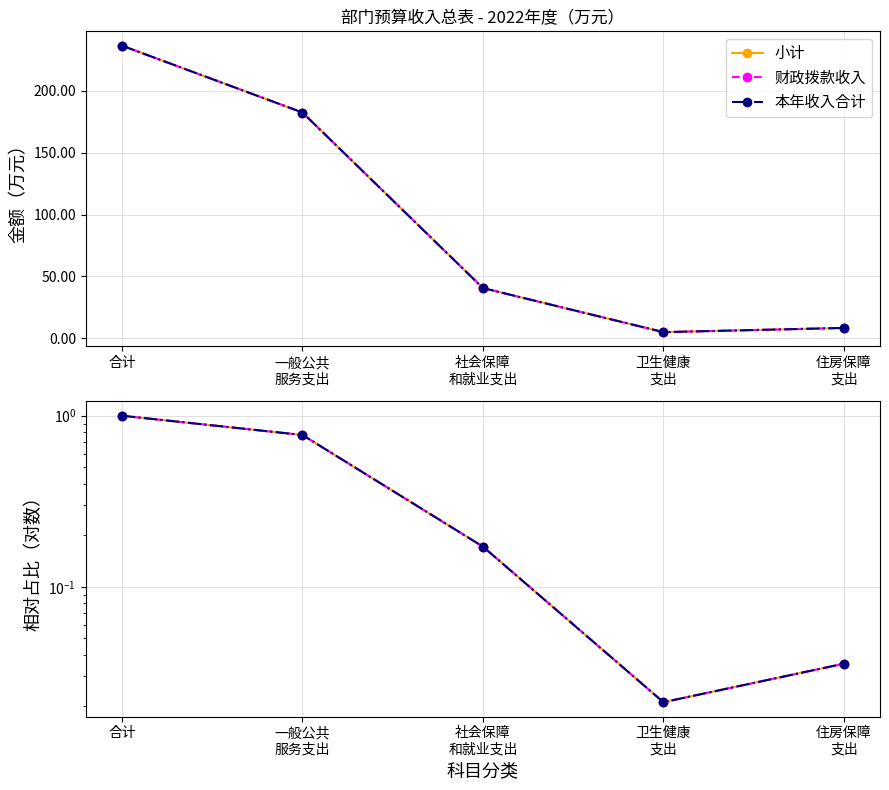

Is the value of 财政拨款收入（相对值） at 住房保障
支出 greater than the value of 财政拨款收入 at 卫生健康
支出?

No